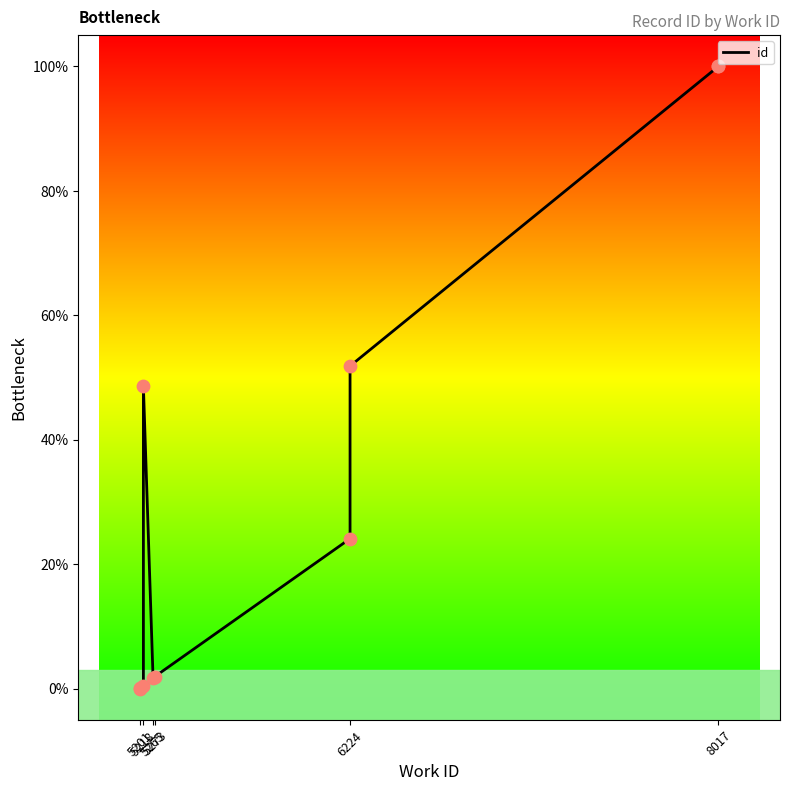

Which has a higher value, 5265 or 5201?

5265